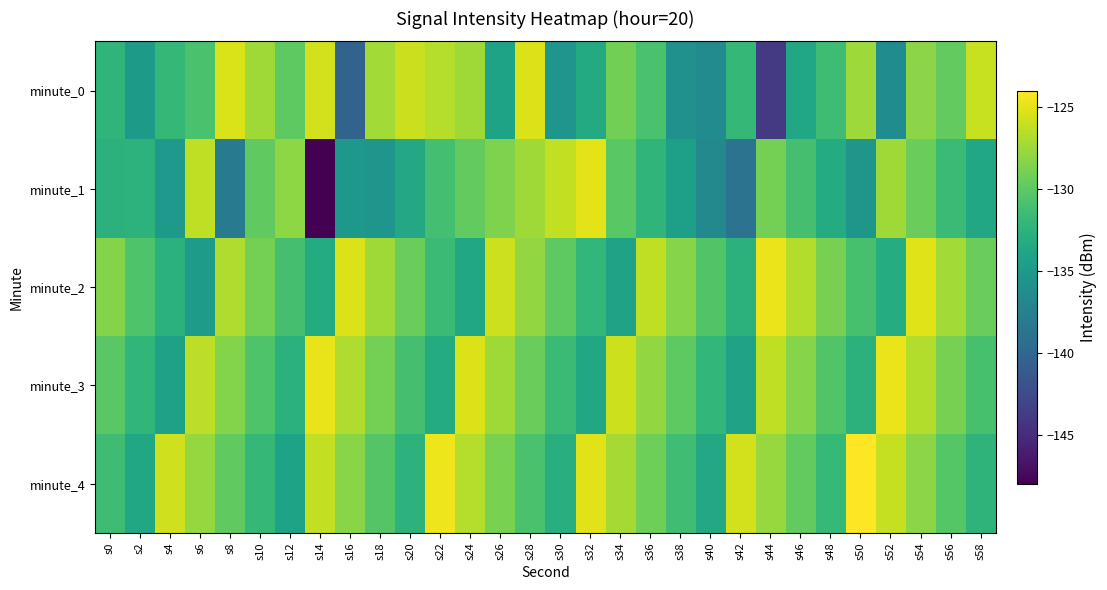

Rank the series by their maximum value, from highest to lowest.

minute_4, minute_2, minute_3, minute_1, minute_0